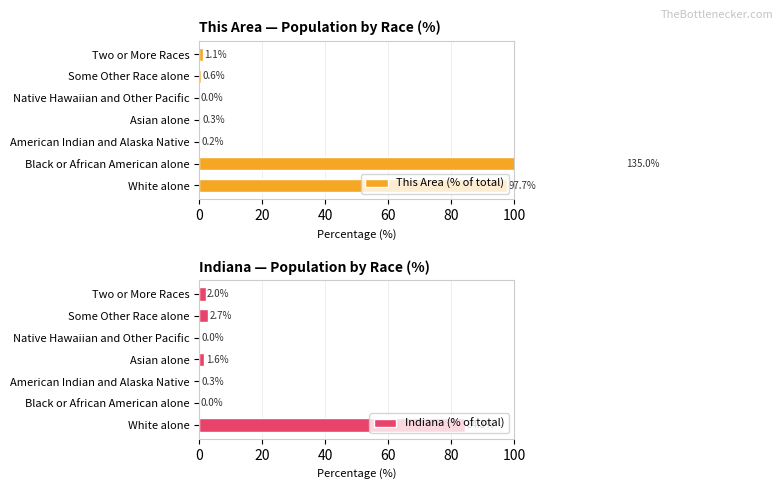

What is the sum of the Indiana (% of total) values at American Indian and Alaska Native and Asian alone?

1.9